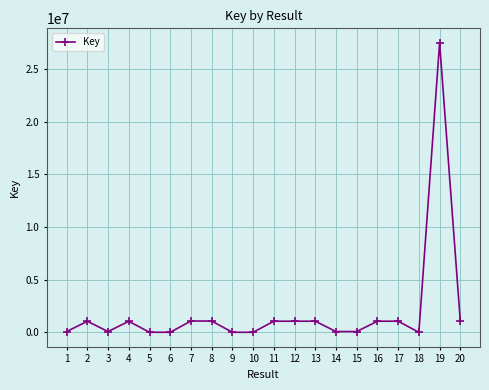

At which category does the data reach its first local valley?

3